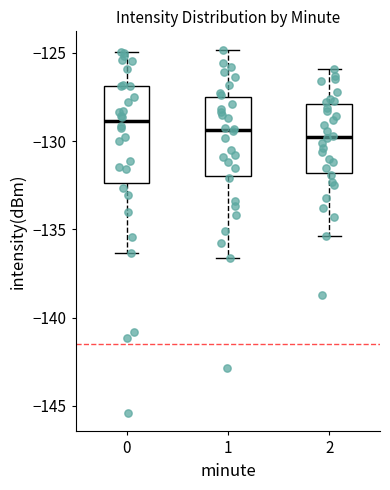

Reading left to right, read every box against the y-axis: the position of its median line, the range the box covers, and the ends of its whiskers. The values are not printed on the chart, so give them approximately, as read against the axis.

0: median -129.0, box -132.5 to -127.0, whiskers -136.5 to -125.0
1: median -129.5, box -132.0 to -127.5, whiskers -136.5 to -125.0
2: median -129.5, box -132.0 to -128.0, whiskers -135.5 to -126.0